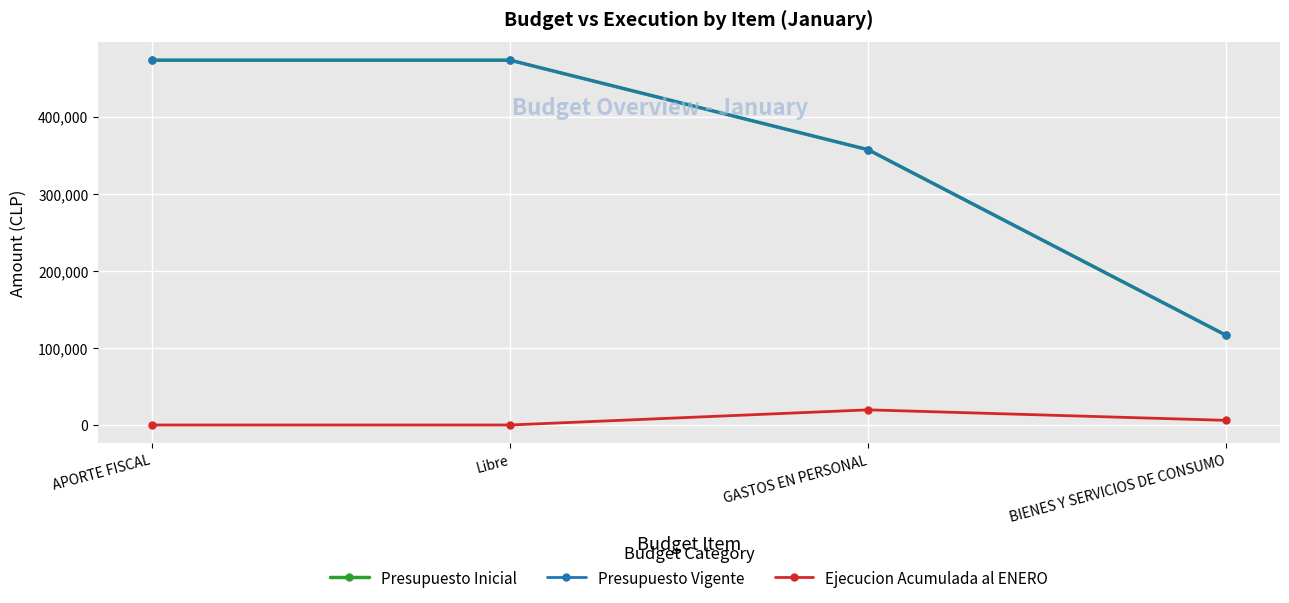

Which category has the highest value across all series?

APORTE FISCAL